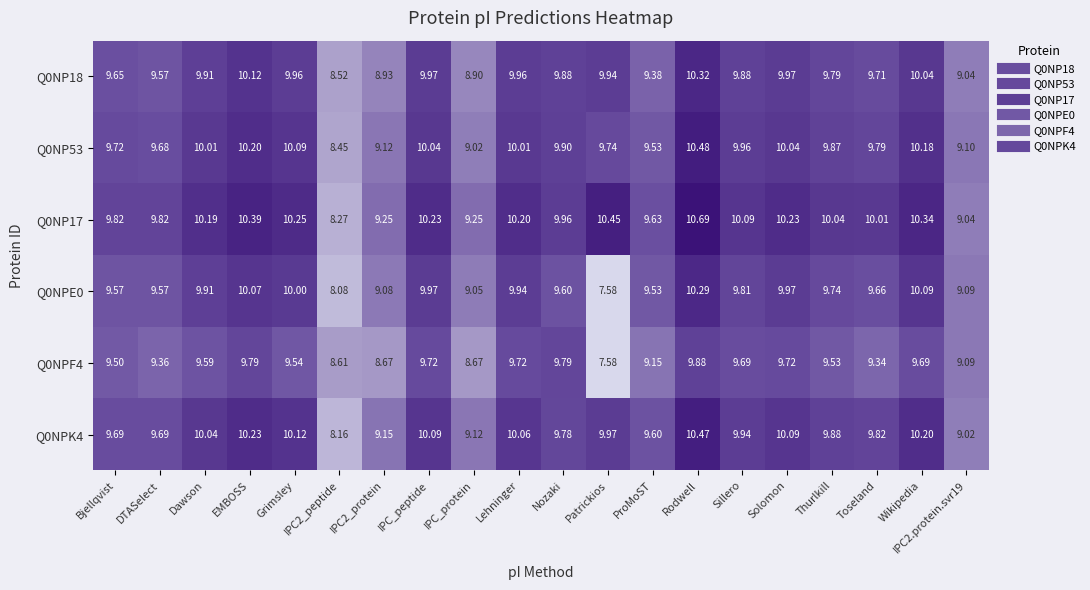

What is the greatest value displayed?

10.7